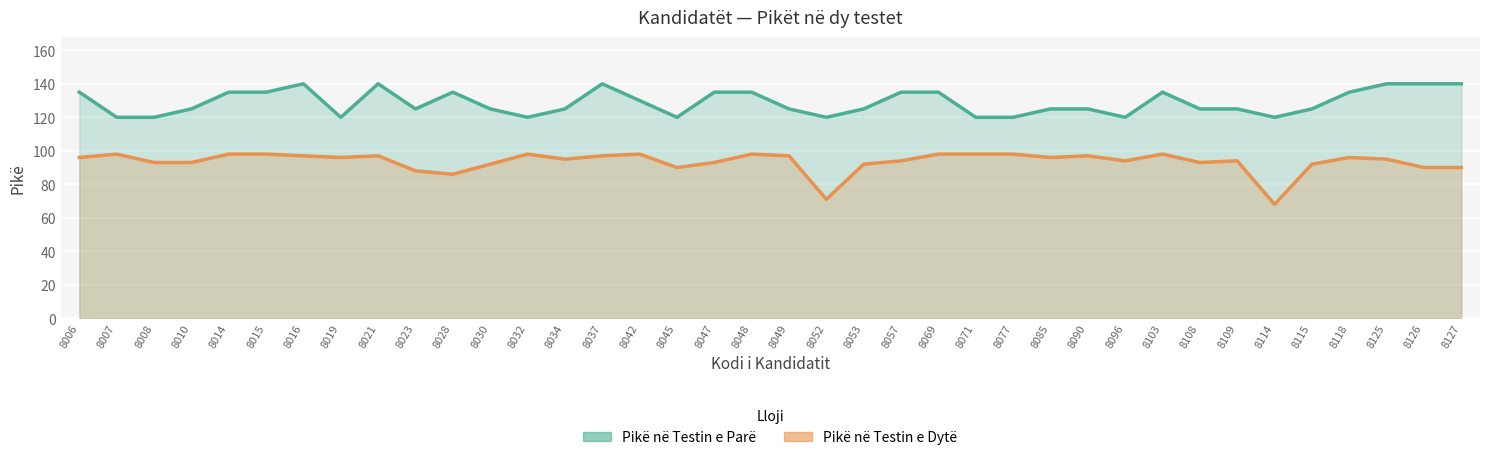

What is the value of the Pikë në Testin e Dytë point at the 37th from the left?

90